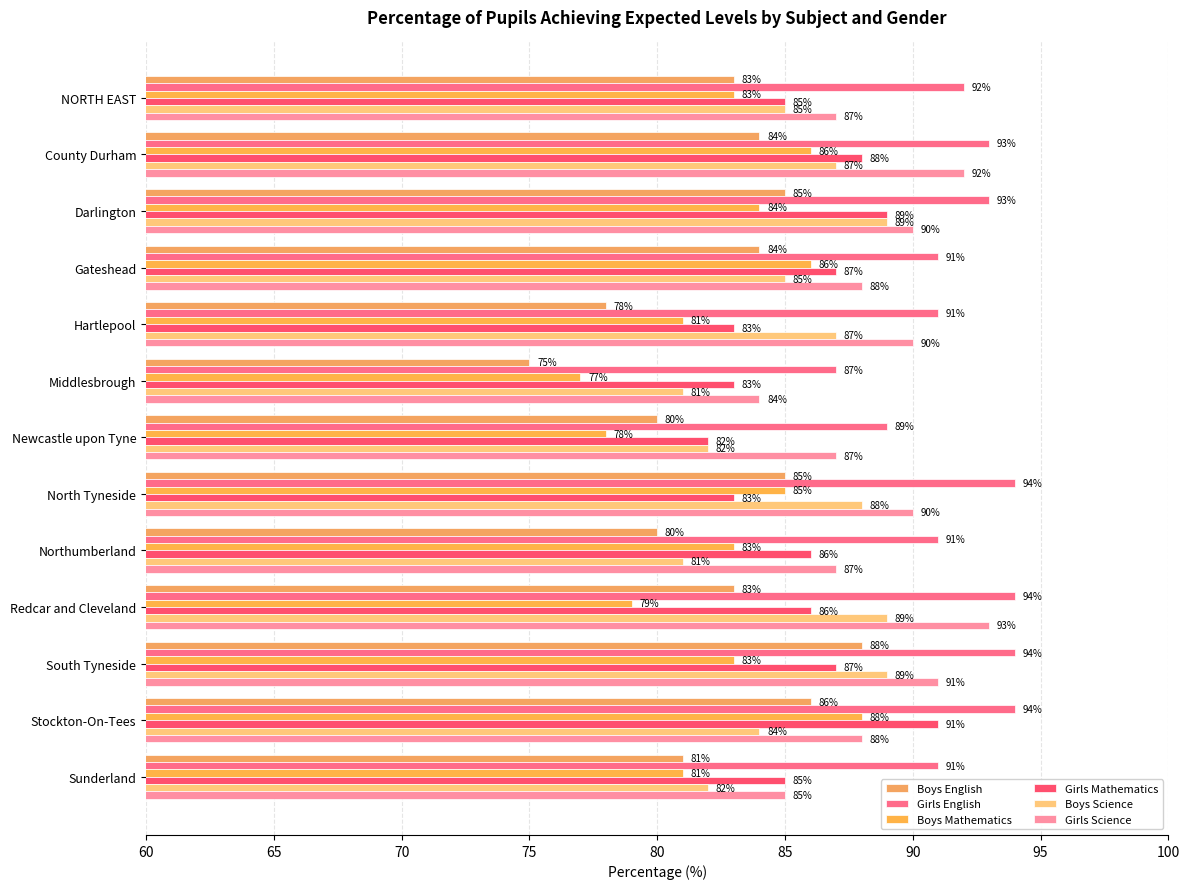

How many data points does each series have?

13